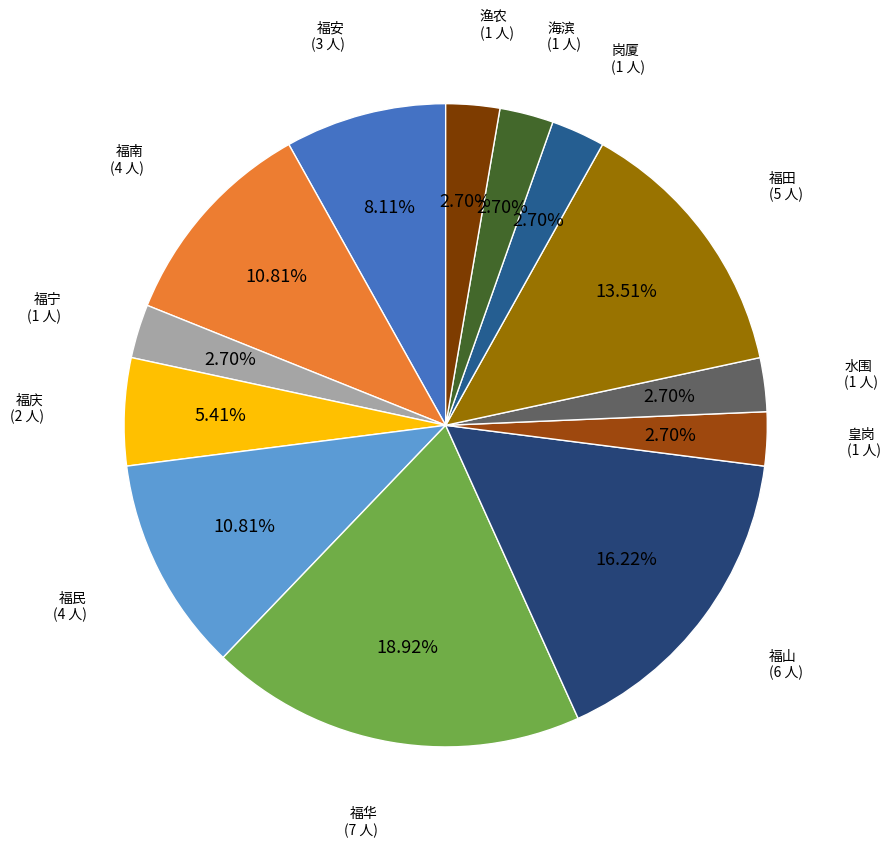

Rank the categories by value from highest to lowest.

福华, 福山, 福田, 福南, 福民, 福安, 福庆, 福宁, 皇岗, 水围, 岗厦, 海滨, 渔农